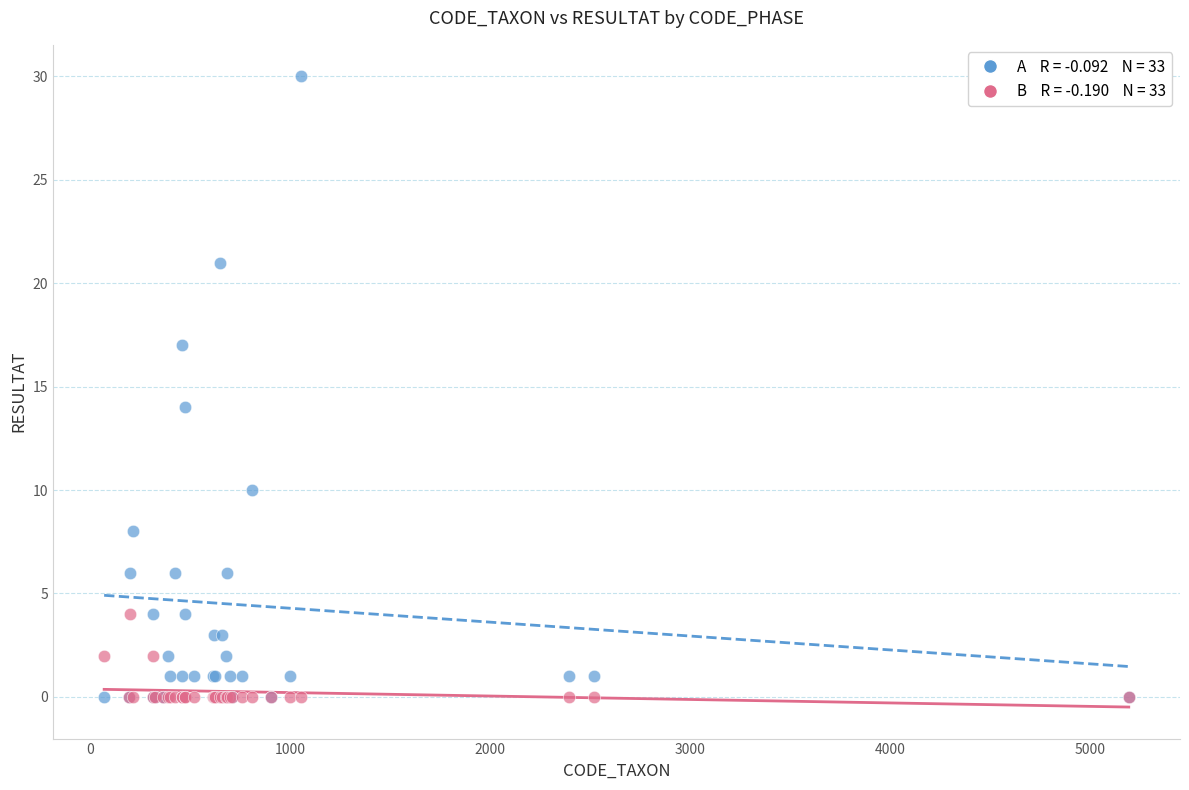

Across all series, what Y value is closest to 15?

14